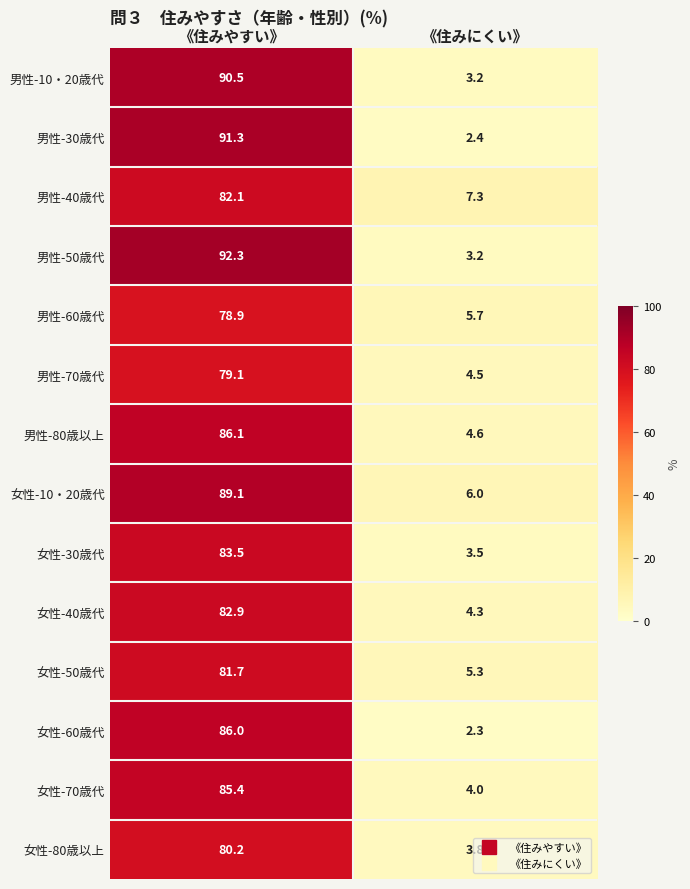

How many series are shown in this chart?

14